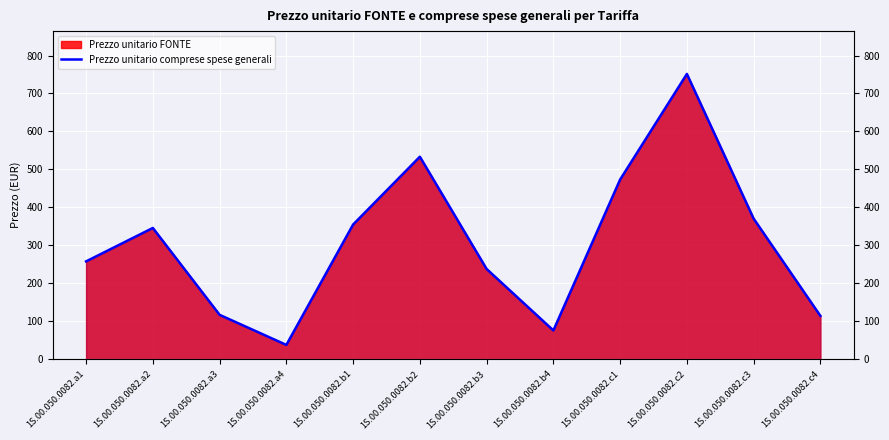

What is the difference between the maximum and minimum values?

713.4